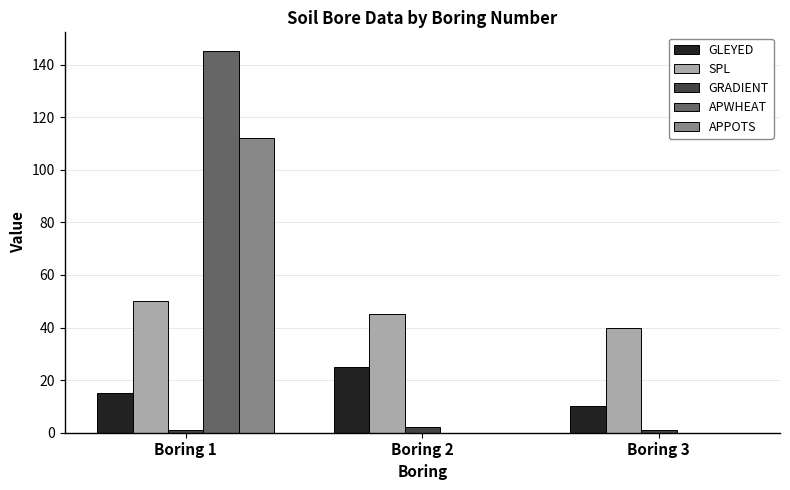

Which category has the highest value in the SPL series?

Boring 1